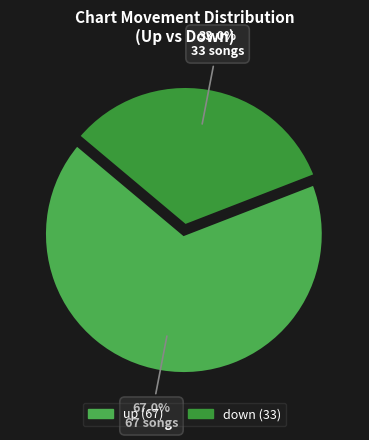

To the nearest percent, what portion does down represent?

33%